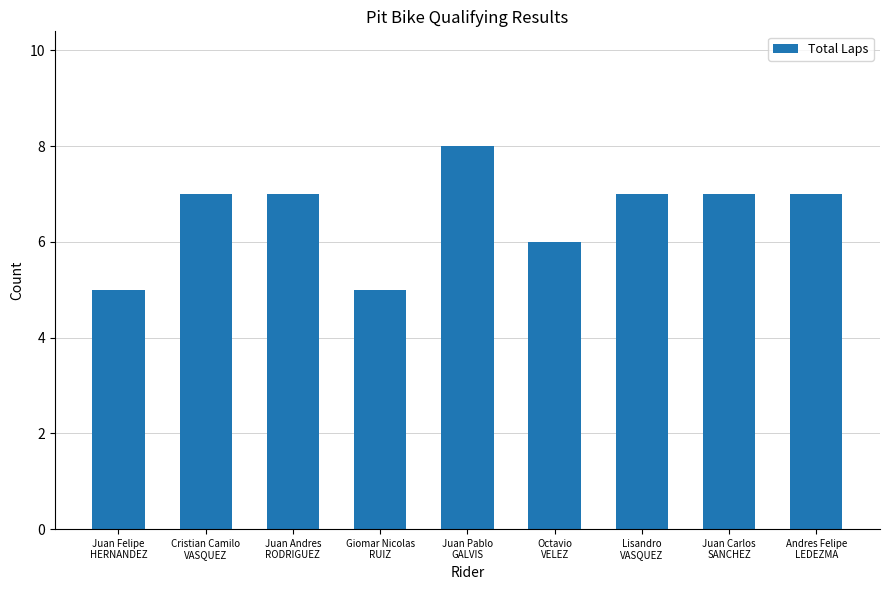

What is the sum of all values?

59